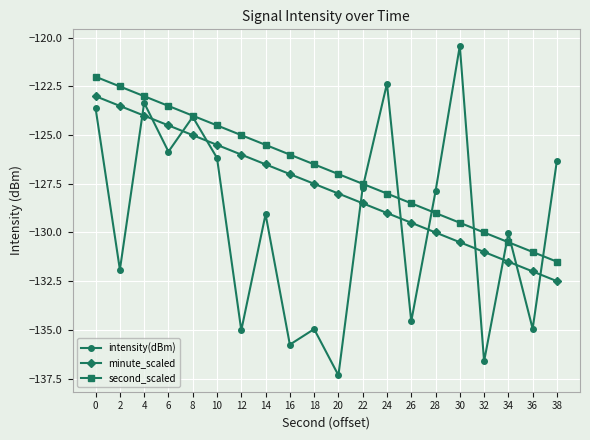

What is the total value across all series at 18?

-389.0